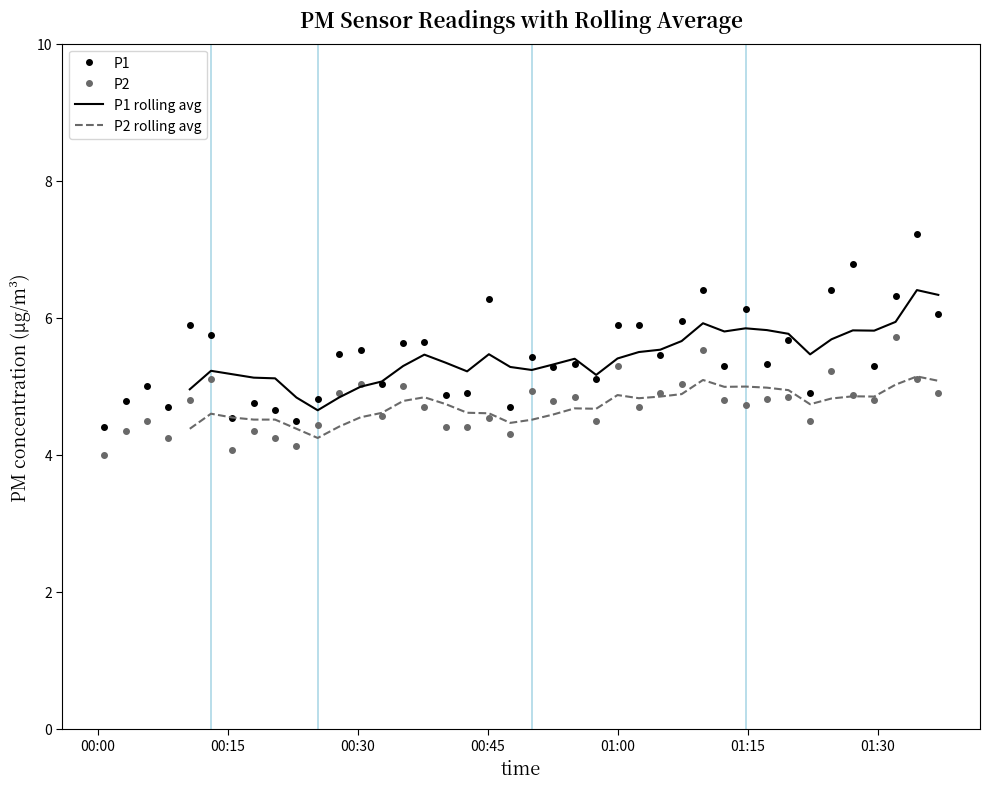

How many data points does each series have?

40